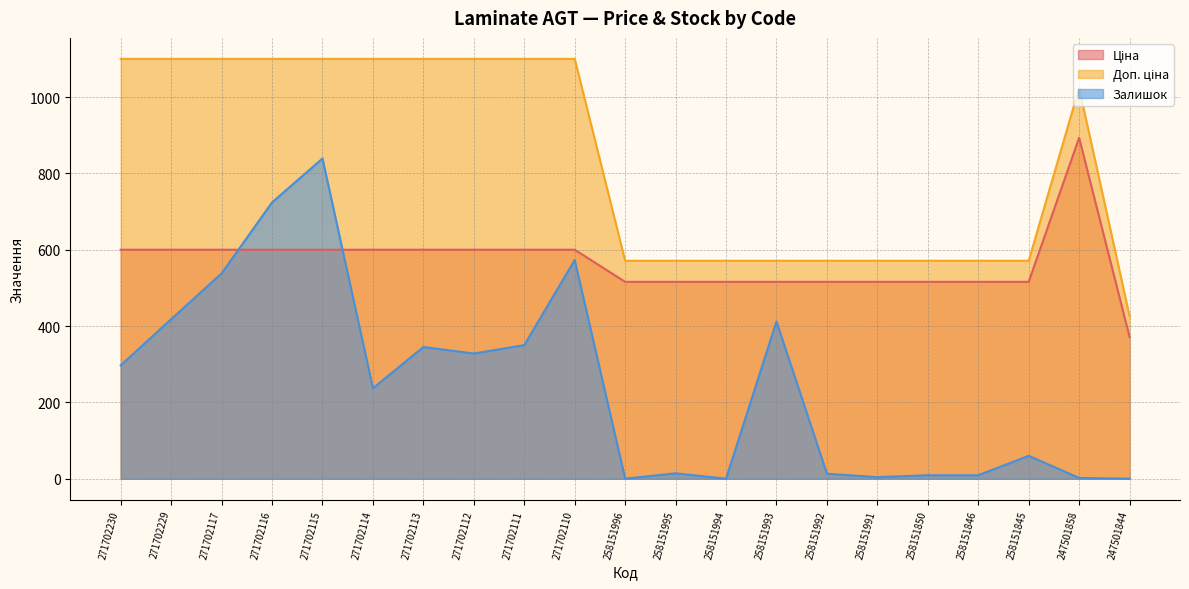

The Залишок series shows 9.0 at 258151850. True or false?

True